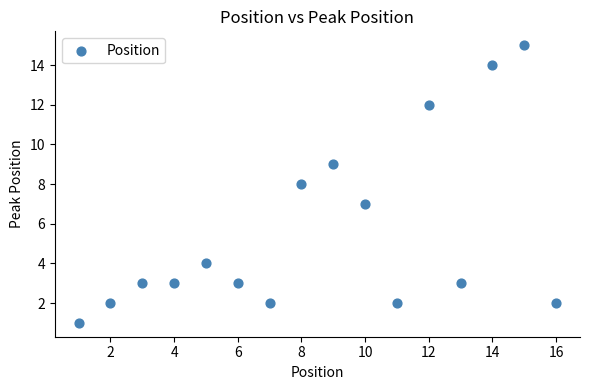

What is the range of X values (max minus min)?

15